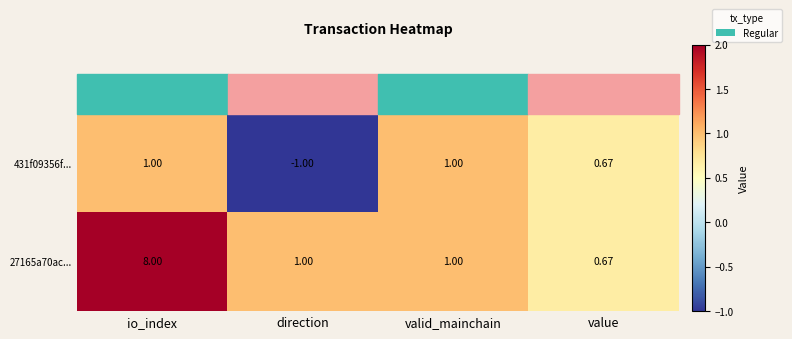

Is the value of 431f09356f... at value greater than the value of 27165a70ac... at io_index?

No